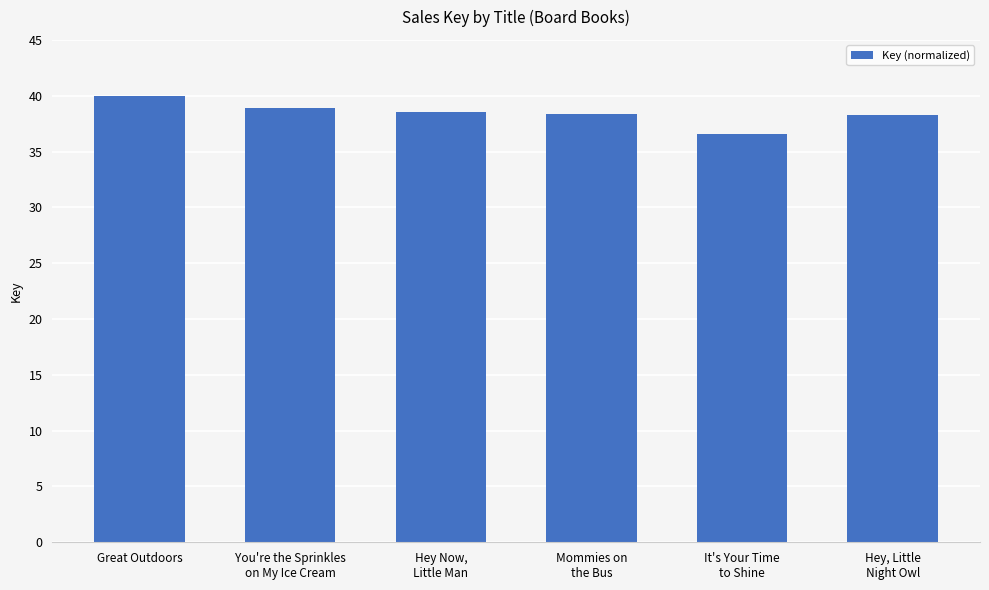

How many values are below 38?

1